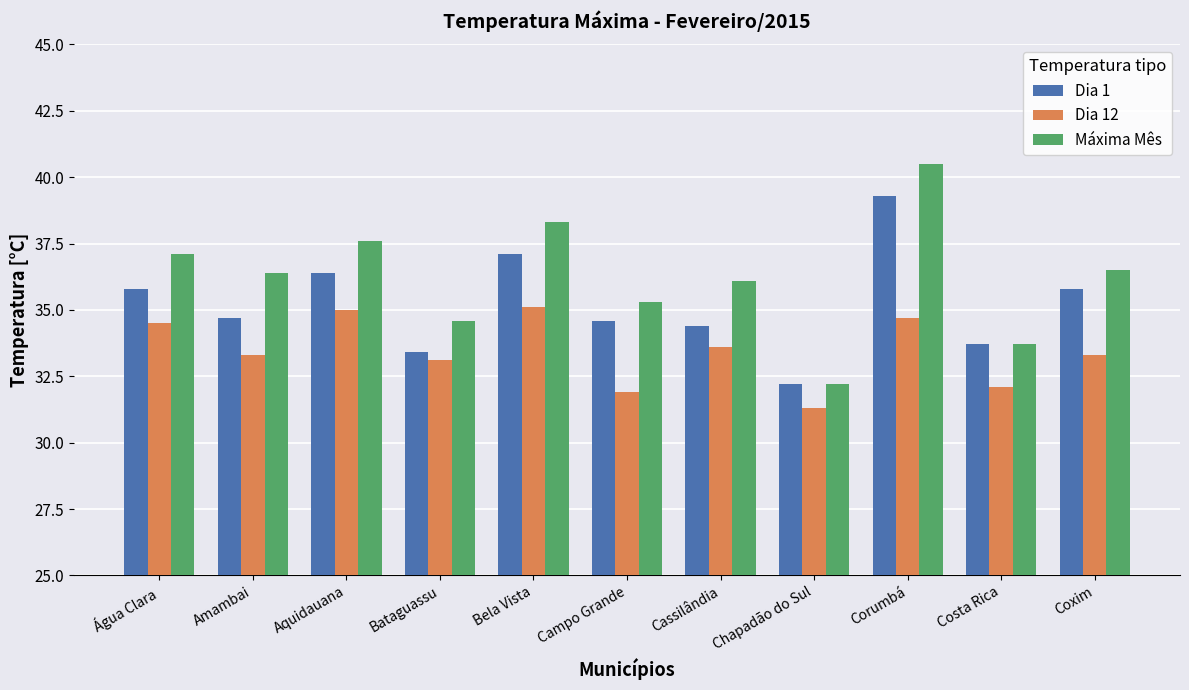

What are all the series names shown in the legend?

Dia 1, Dia 12, Máxima Mês